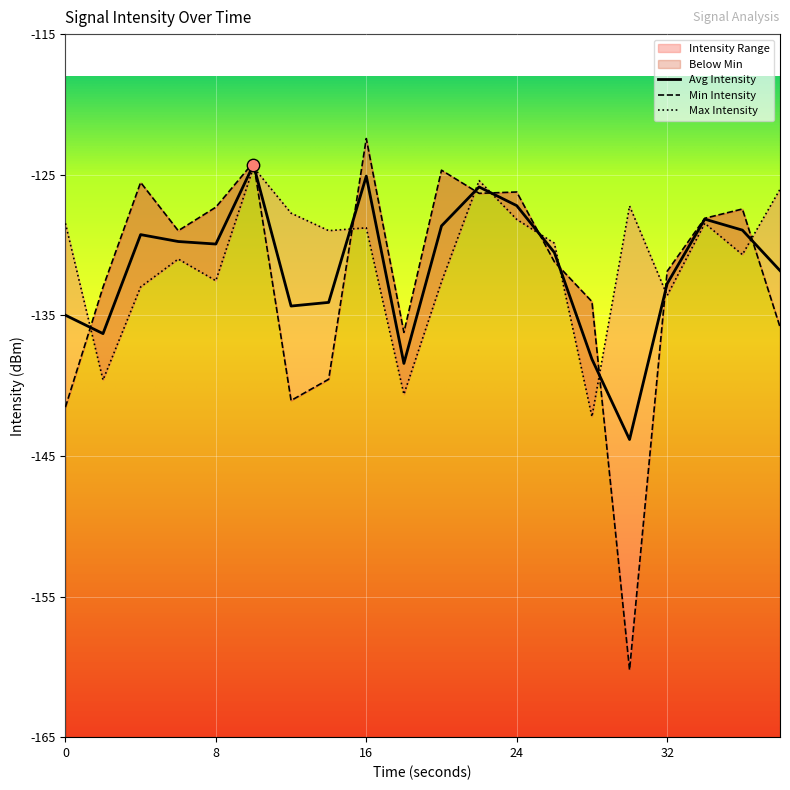

What is the maximum value for Avg Intensity?

-124.3